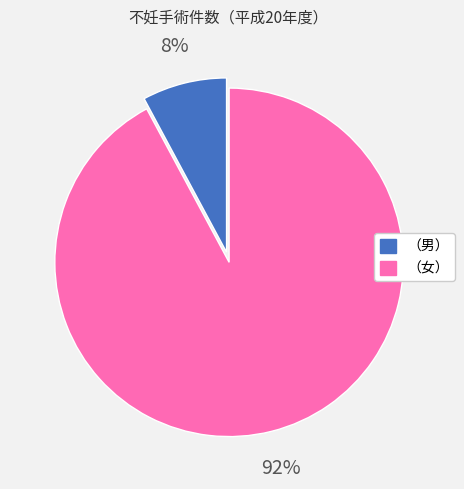

What percentage is the （男） slice, to the nearest percent?

8%